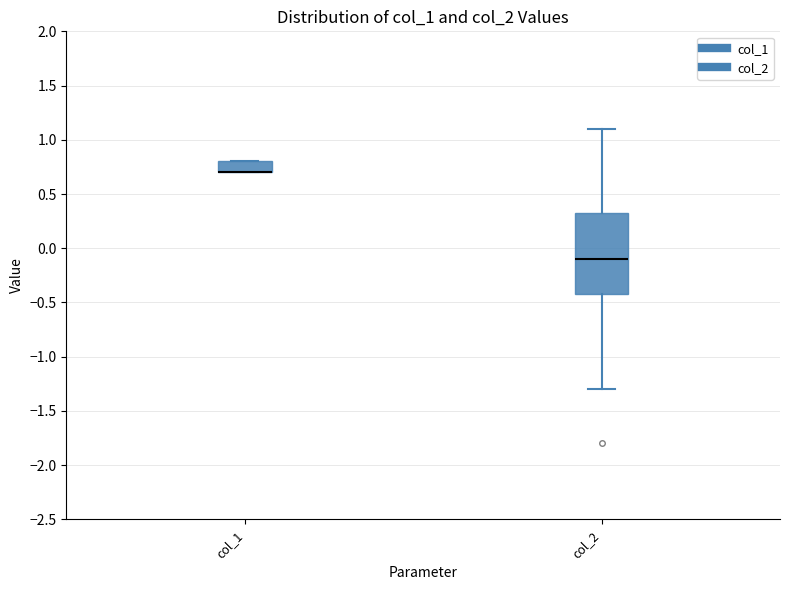

Where is the lower edge of the box for col_1 on the y-axis? The values are not printed on the chart, so give them approximately, as read against the axis.

0.70